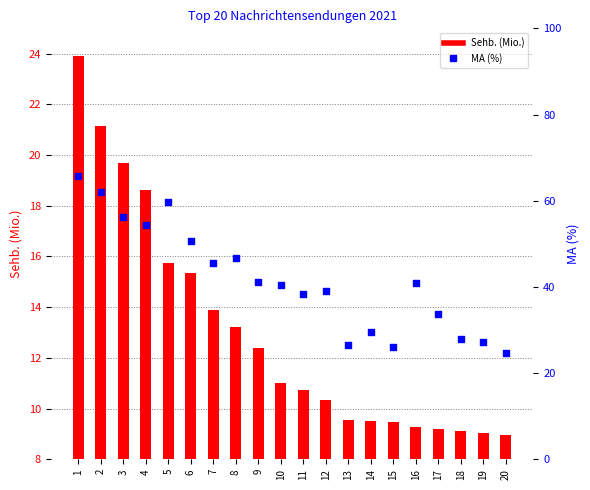

Which series contains the lowest Y value?

Sehb. (Mio.)